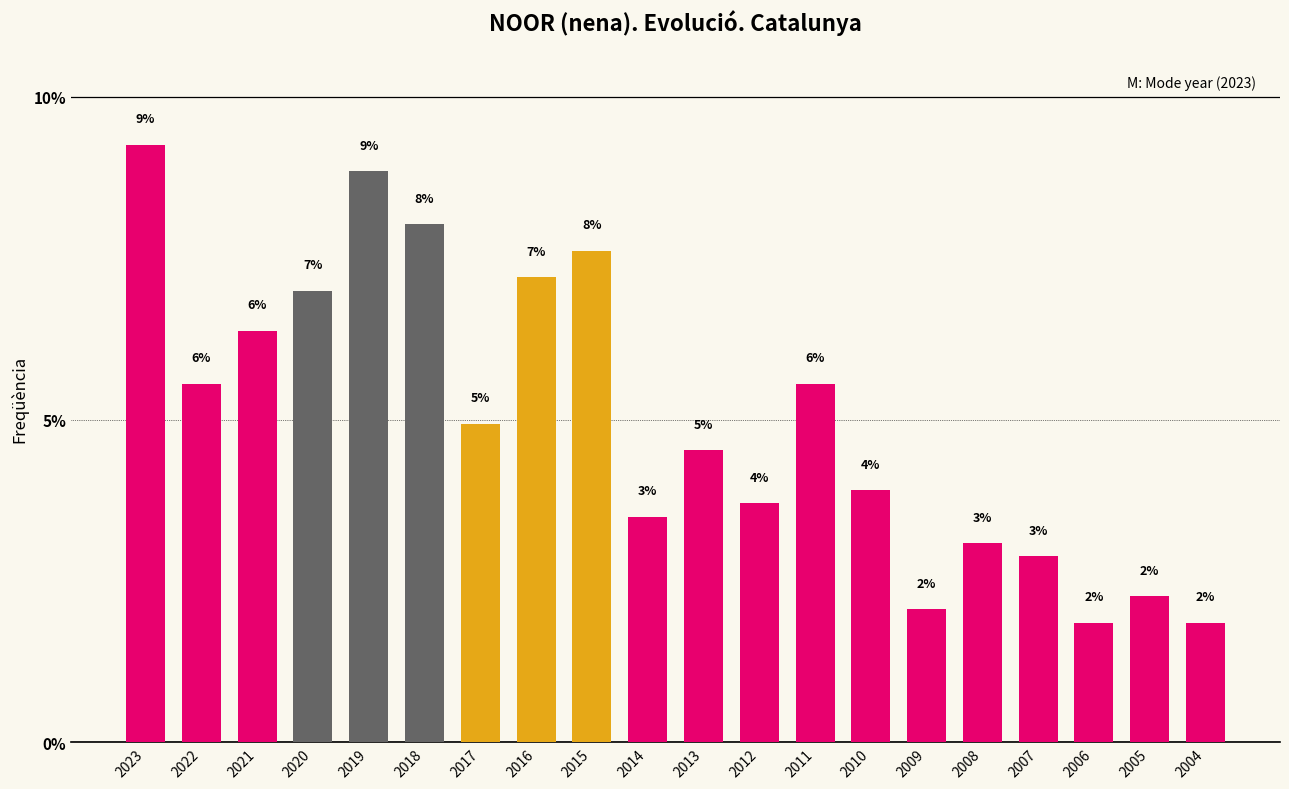

The chart shows a value of 7.6 at 2015. True or false?

True